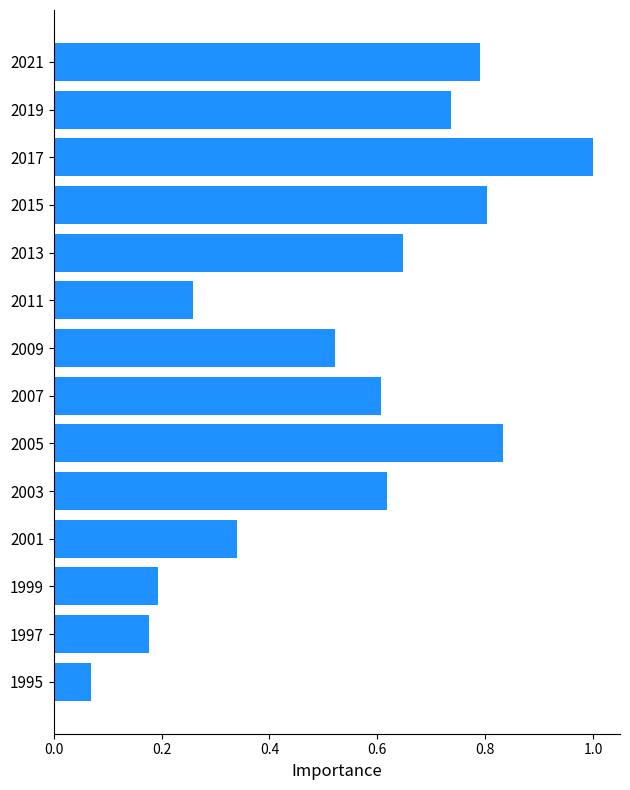

Which has a higher value, 2003 or 2001?

2003